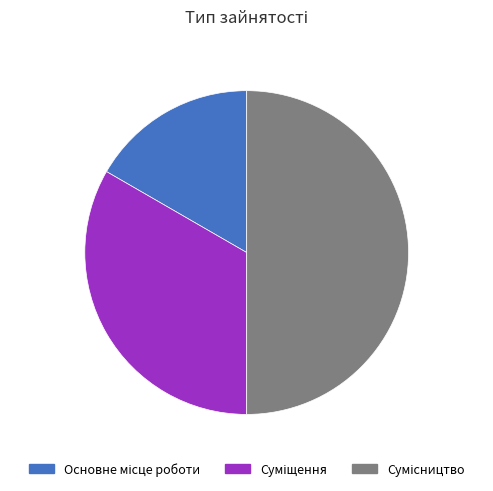

To the nearest percent, what is the difference between the largest and smallest slice percentages?

33%